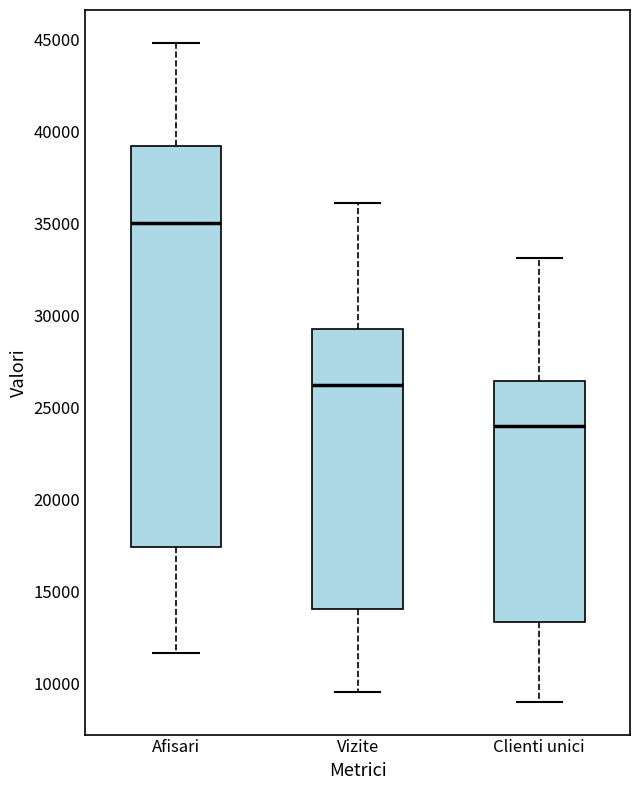

Which box's median line is the lowest?

Clienti unici